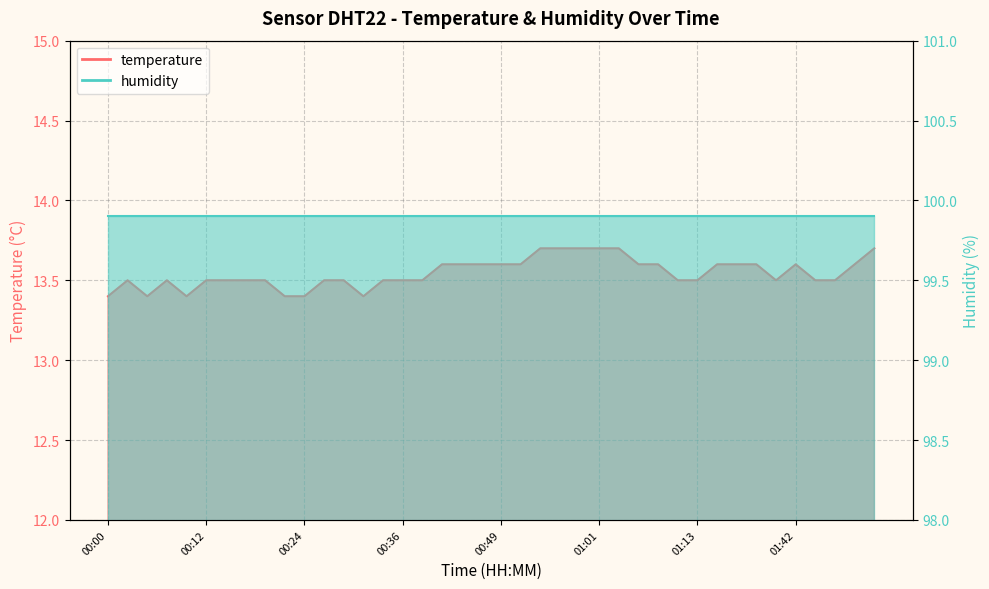

What is the sum of the values at 00:07 and 00:51?

27.1